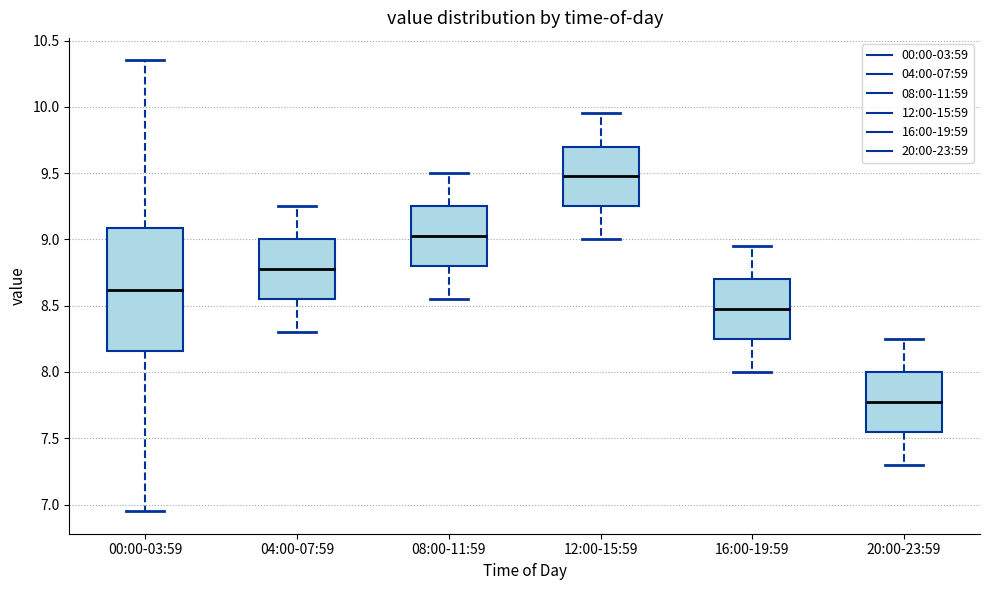

Reading left to right, transcribe this box plot: for each box, give where its median line is, the range the box spans, and where its two whiskers end, as read against the y-axis. The values are not printed on the chart, so give them approximately, as read against the axis.

00:00-03:59: median 8.60, box 8.15 to 9.10, whiskers 6.95 to 10.35
04:00-07:59: median 8.80, box 8.55 to 9.00, whiskers 8.30 to 9.25
08:00-11:59: median 9.05, box 8.80 to 9.25, whiskers 8.55 to 9.50
12:00-15:59: median 9.50, box 9.25 to 9.70, whiskers 9.00 to 9.95
16:00-19:59: median 8.50, box 8.25 to 8.70, whiskers 8.00 to 8.95
20:00-23:59: median 7.80, box 7.55 to 8.00, whiskers 7.30 to 8.25